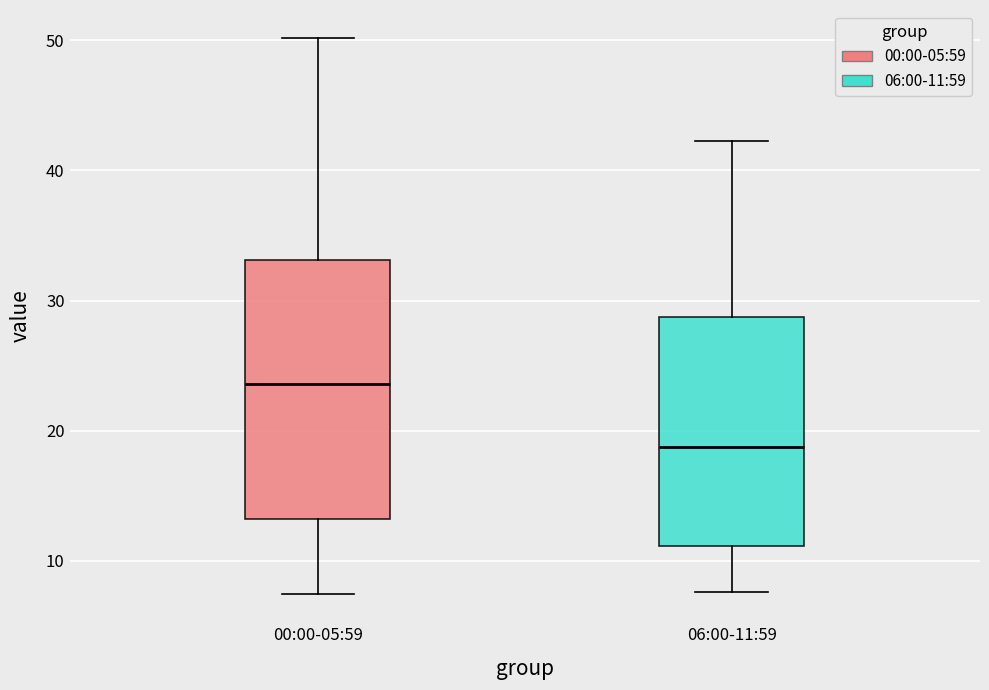

Where is the lower edge of the box for 00:00-05:59 on the y-axis? The values are not printed on the chart, so give them approximately, as read against the axis.

13